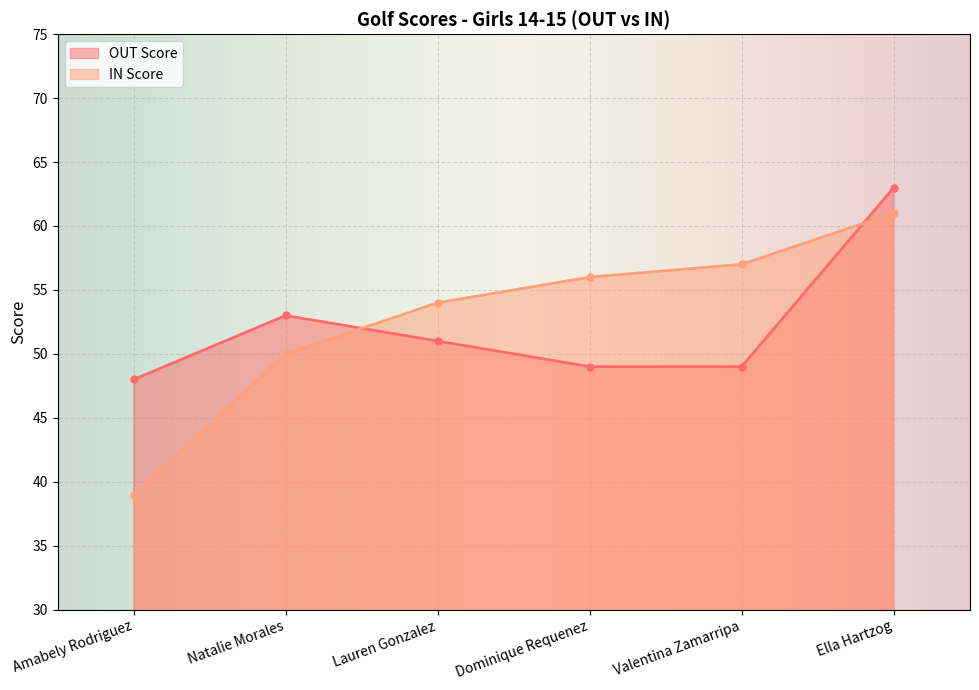

How many lines are shown in the chart?

2